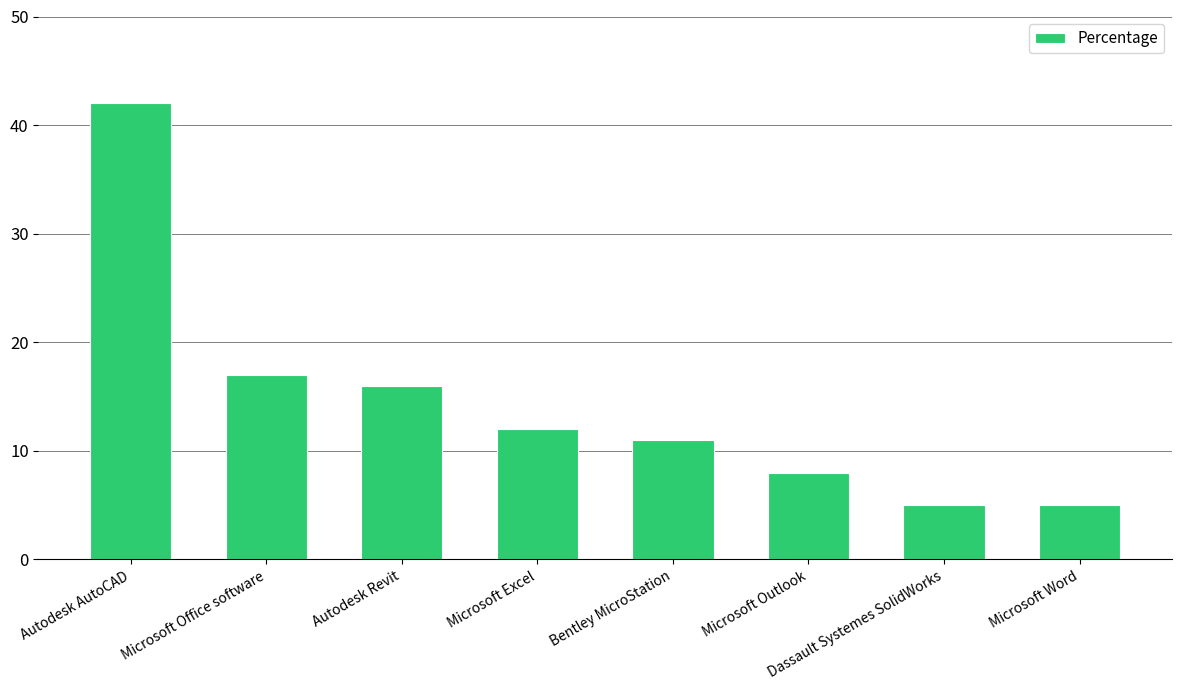

What is the change in value from Autodesk Revit to Microsoft Outlook?

-8